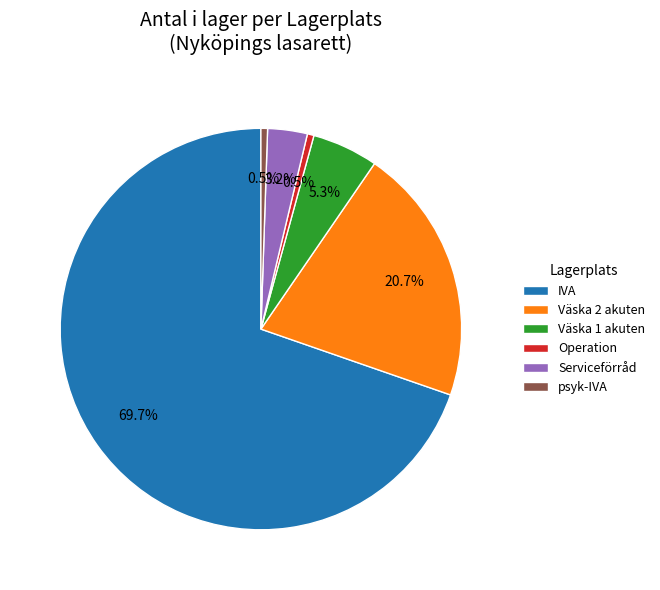

Which has a higher value, IVA or psyk-IVA?

IVA